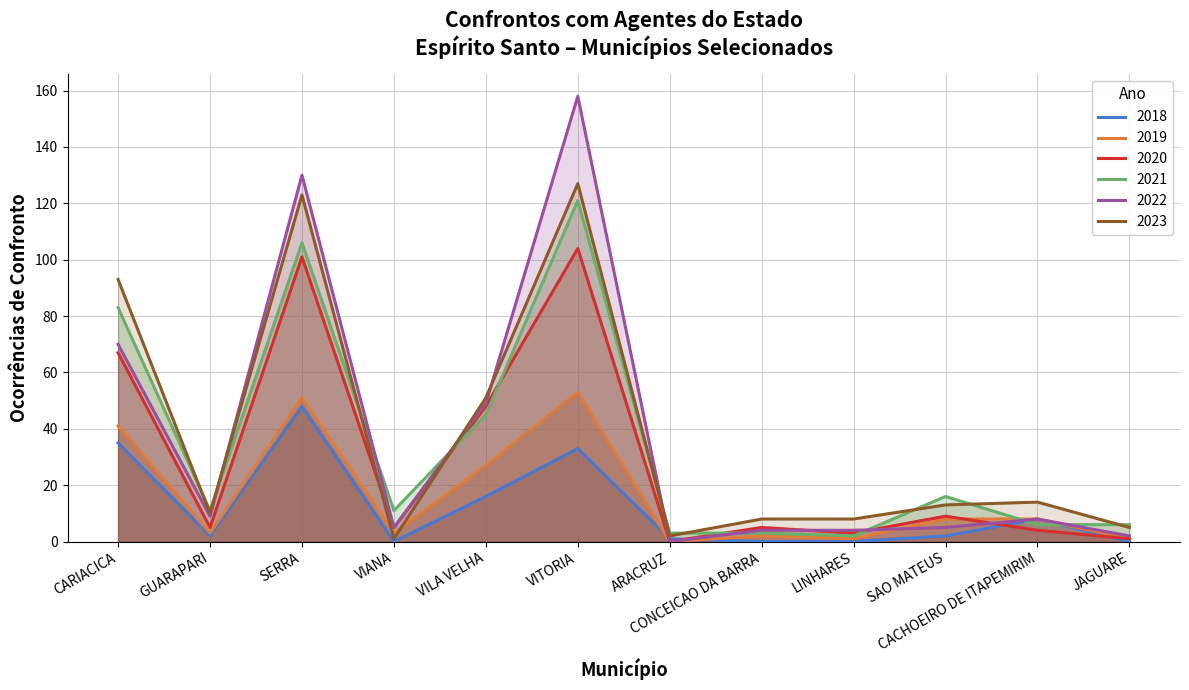

What is the label of the 6th point from the left?

VITORIA